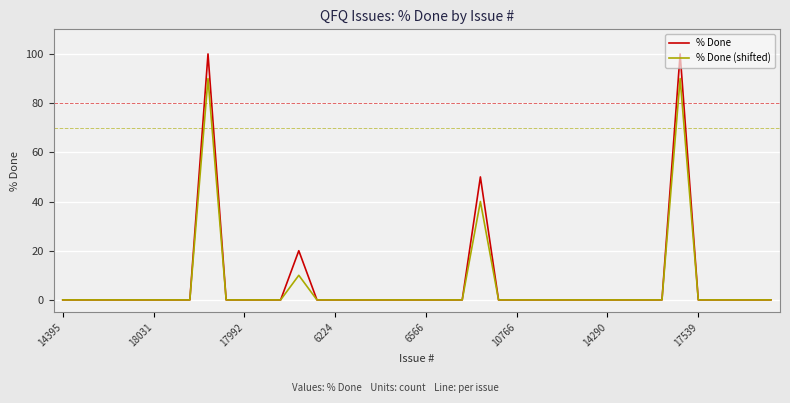

List the series in order of their peak value, highest first.

% Done, % Done (shifted)